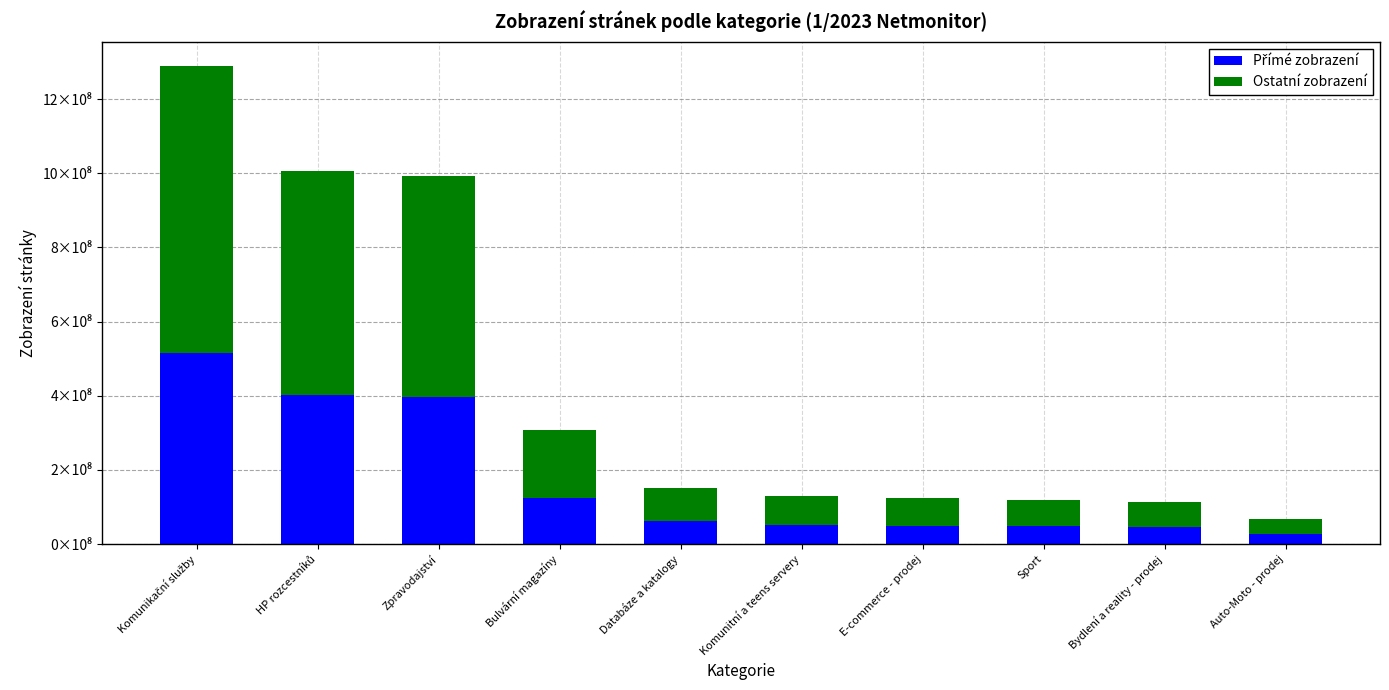

Are the bars horizontal?

No